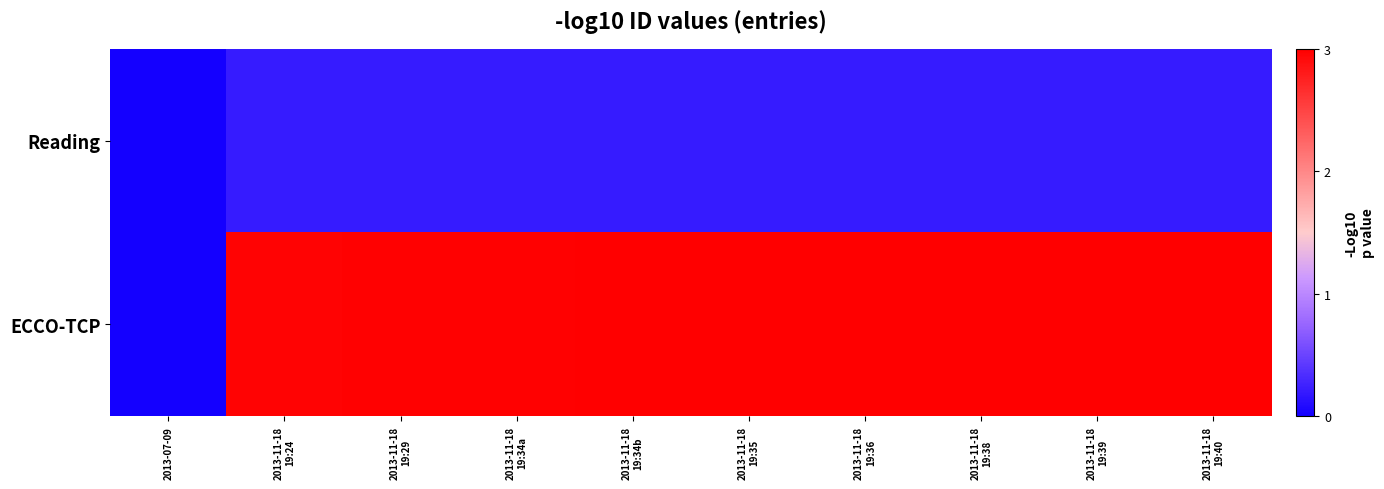

Reading left to right, extract all data points from this chart.

Reading: 2013-07-09=0.0	2013-11-18
19:24=0.2	2013-11-18
19:29=0.2	2013-11-18
19:34a=0.2	2013-11-18
19:34b=0.2	2013-11-18
19:35=0.2	2013-11-18
19:36=0.2	2013-11-18
19:38=0.2	2013-11-18
19:39=0.2	2013-11-18
19:40=0.2
ECCO-TCP: 2013-07-09=0.0	2013-11-18
19:24=3.0	2013-11-18
19:29=3.0	2013-11-18
19:34a=3.0	2013-11-18
19:34b=3.0	2013-11-18
19:35=3.0	2013-11-18
19:36=3.0	2013-11-18
19:38=3.0	2013-11-18
19:39=3.0	2013-11-18
19:40=3.0